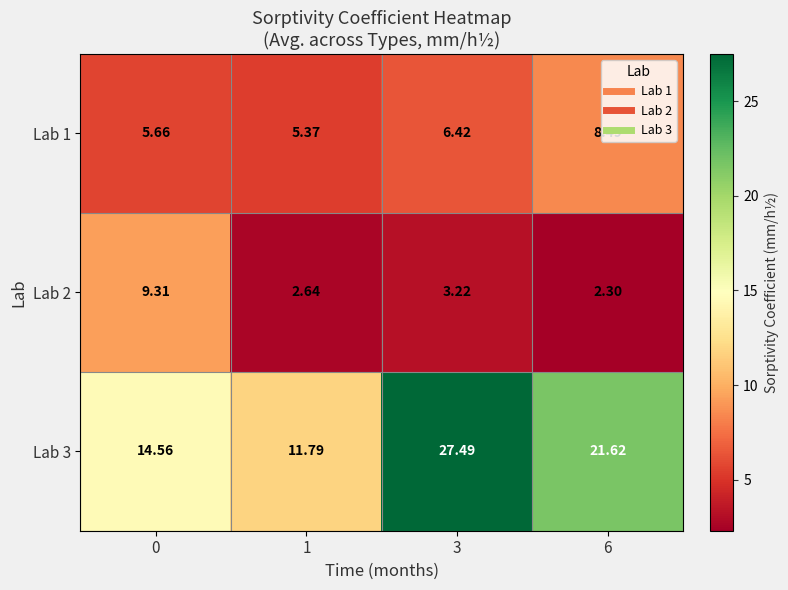

What is the spread (max minus min) of values at 0?

8.9